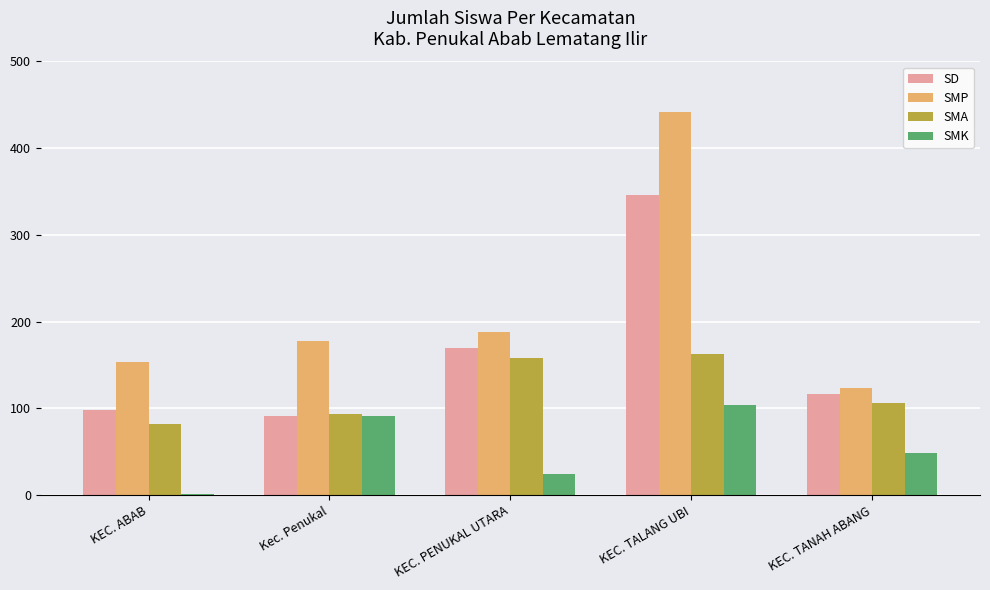

Which category has the highest value in the SMK series?

KEC. TALANG UBI